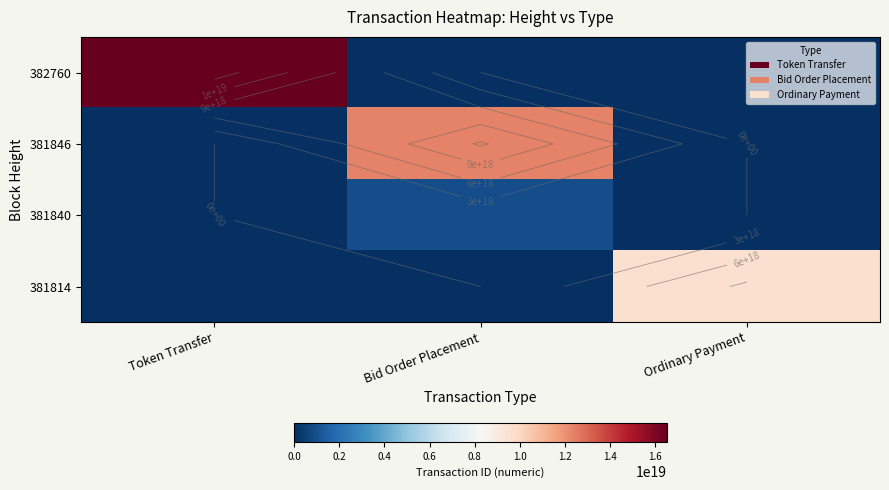

What is the difference between the maximum and second lowest values in the 382760 series?

16535170362796449792